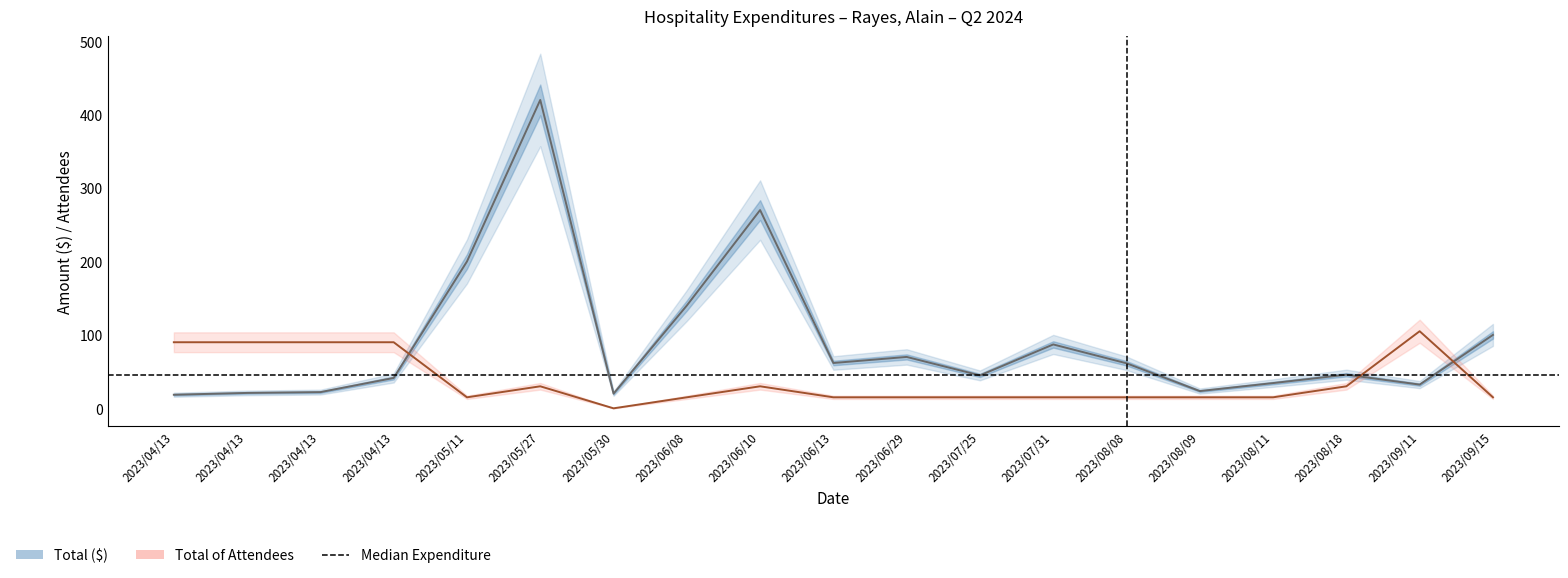

The value of Total of Attendees at 2023/08/18 is 8.5. True or false?

False